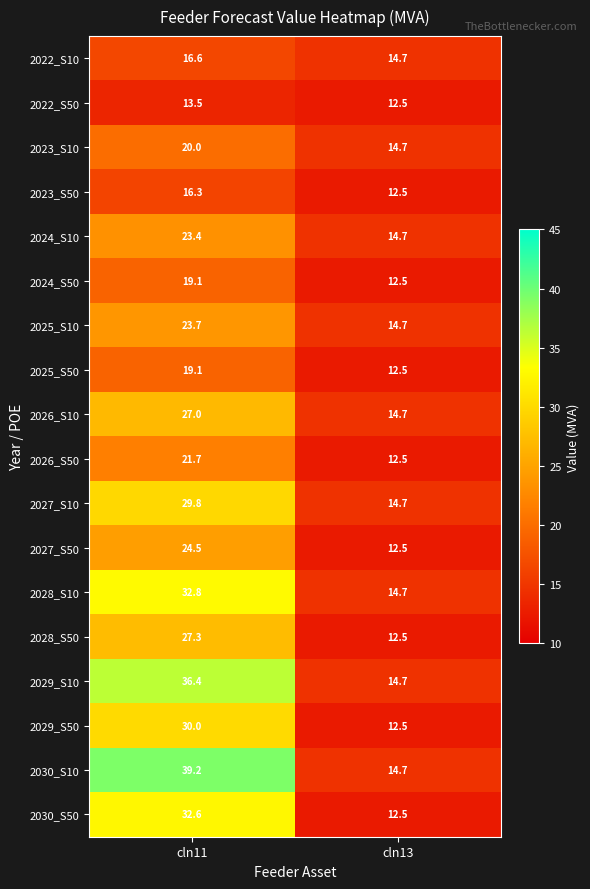

How many data points in 2024_S10 are less than 23?

1